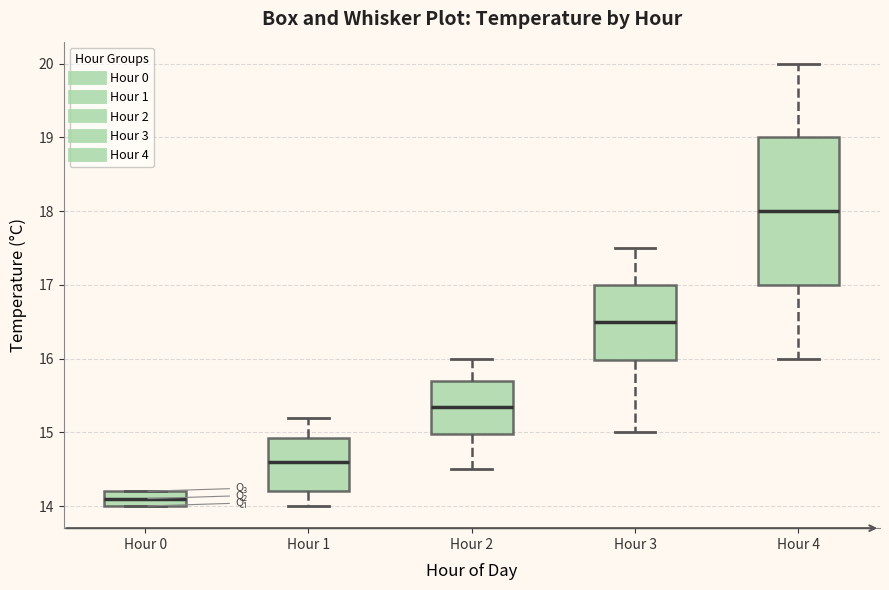

Which box is the tallest, from its lower edge to its upper edge?

Hour 4